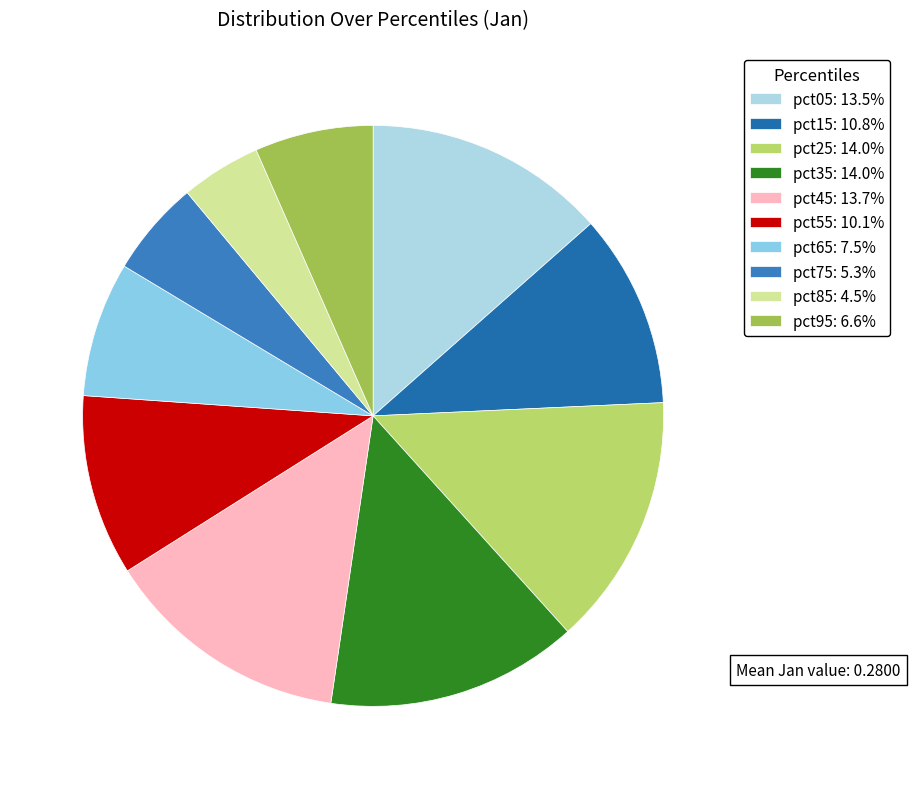

The pct15 slice represents 11% of the pie. True or false?

True